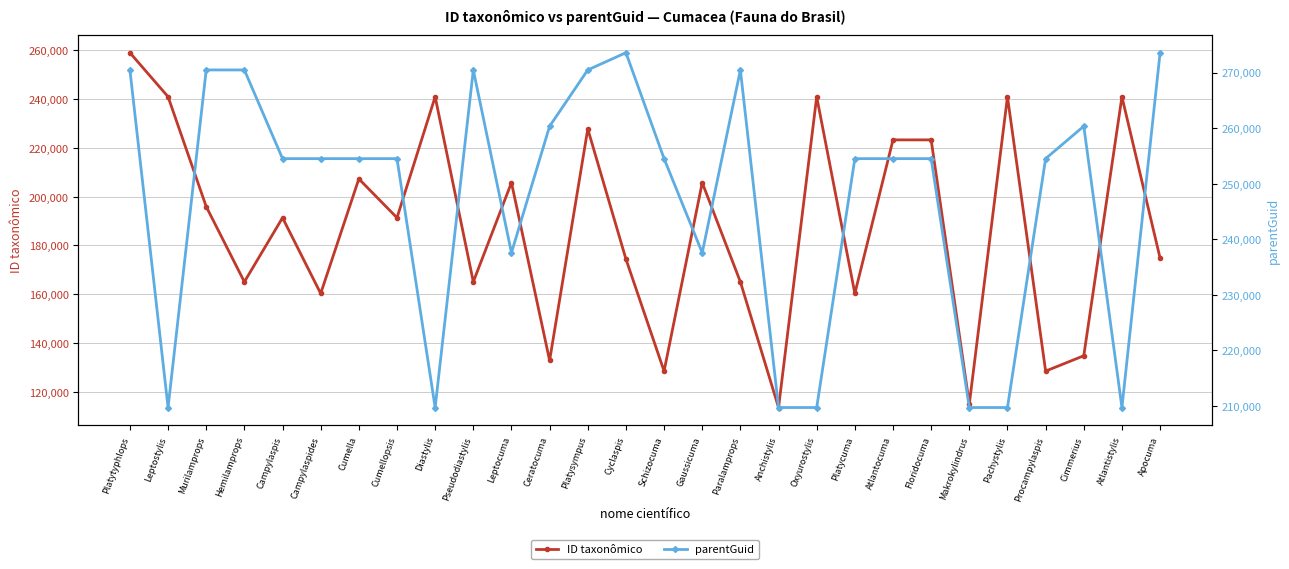

Which series ends up on top after the final intersection of parentGuid and ID taxonômico?

parentGuid